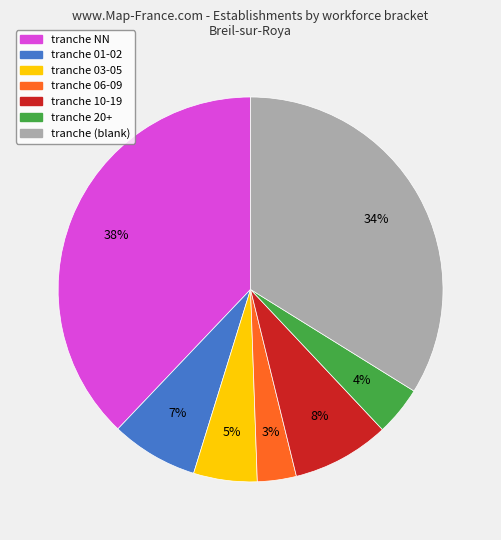

How many slices are in this pie chart?

7